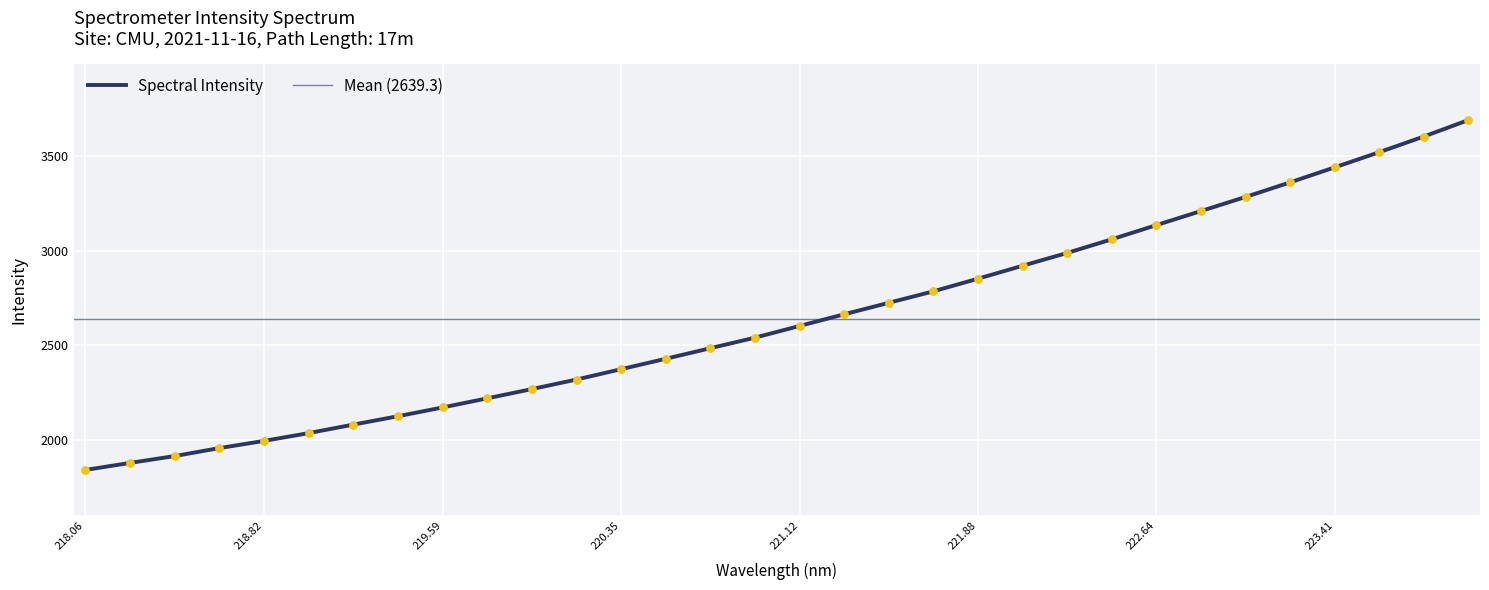

Approximately how many times larger is the value at 222.0721 compared to 221.3083?

1.1